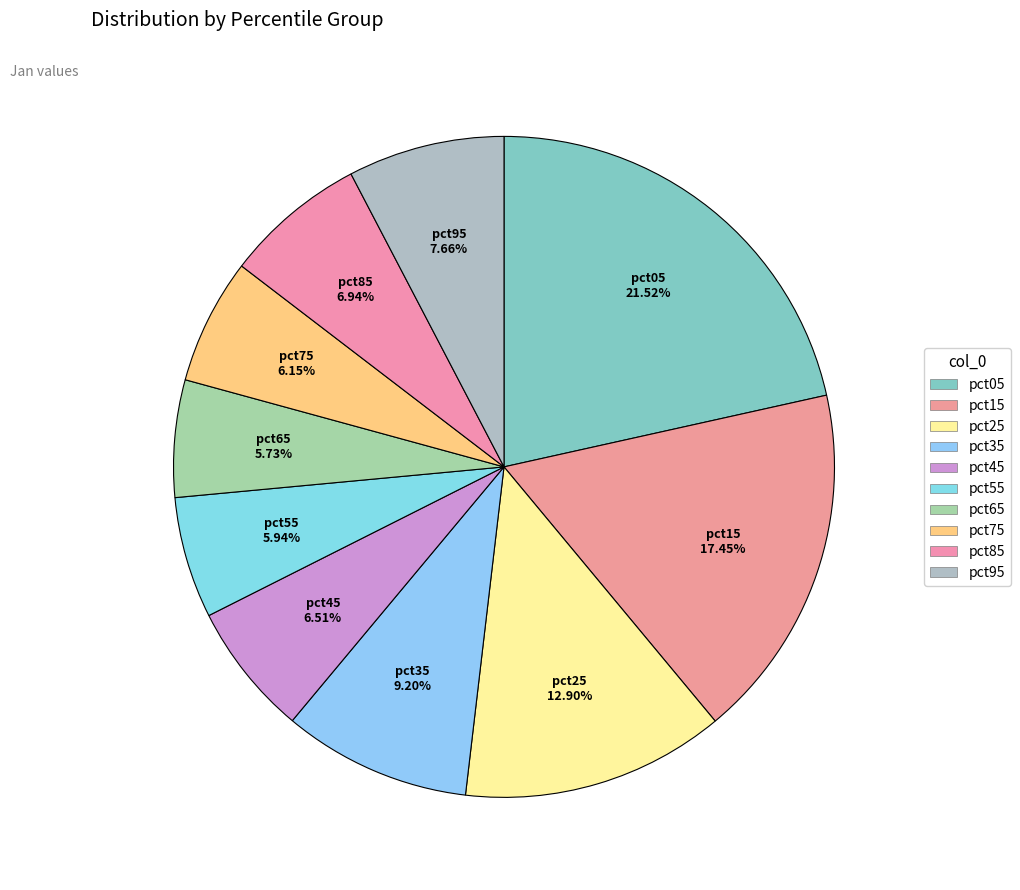

Combined, what portion of the pie is pct95 and pct65?

13.4%